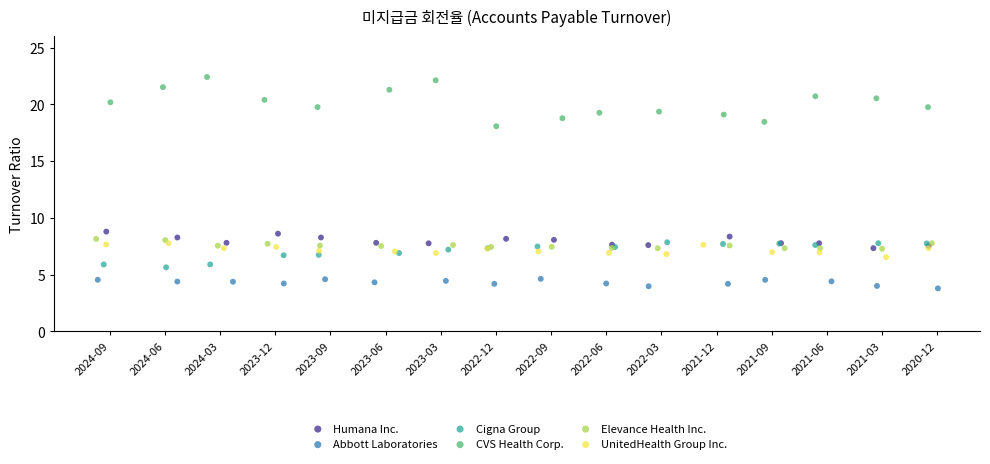

Which series reaches the minimum Y coordinate?

Abbott Laboratories